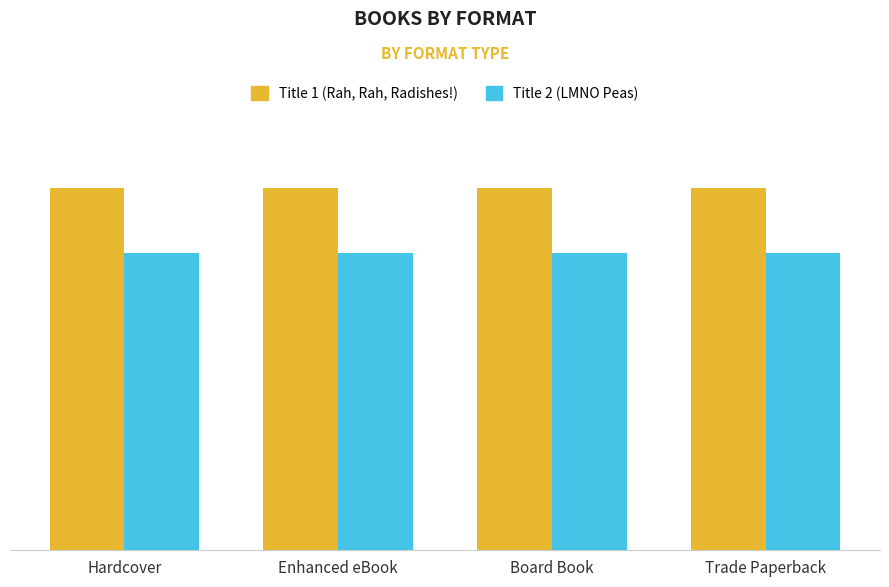

What position from the left is Enhanced eBook?

2